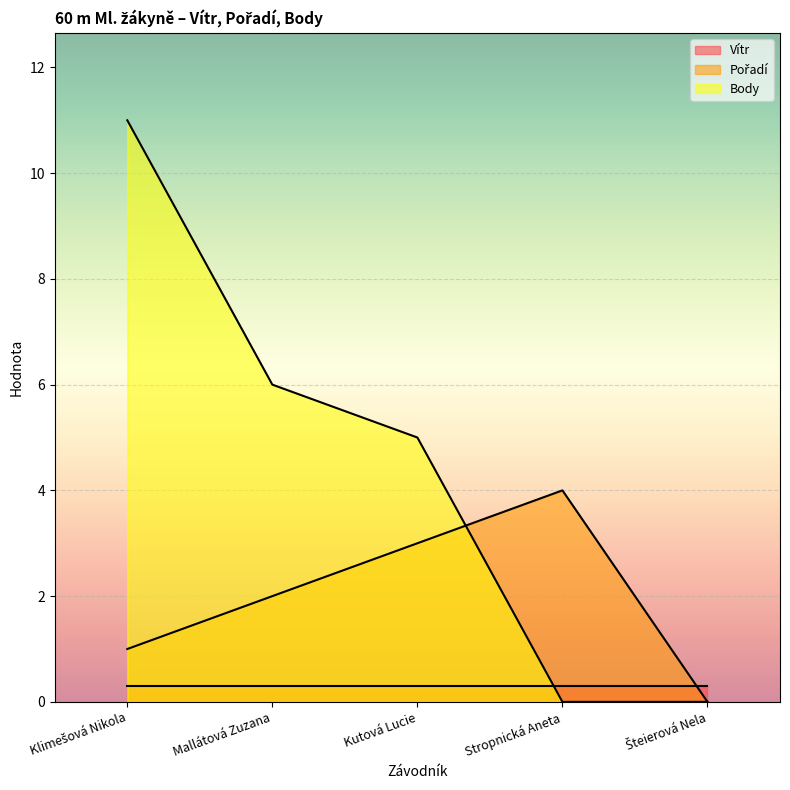

Where is the first local maximum for Pořadí?

Stropnická Aneta